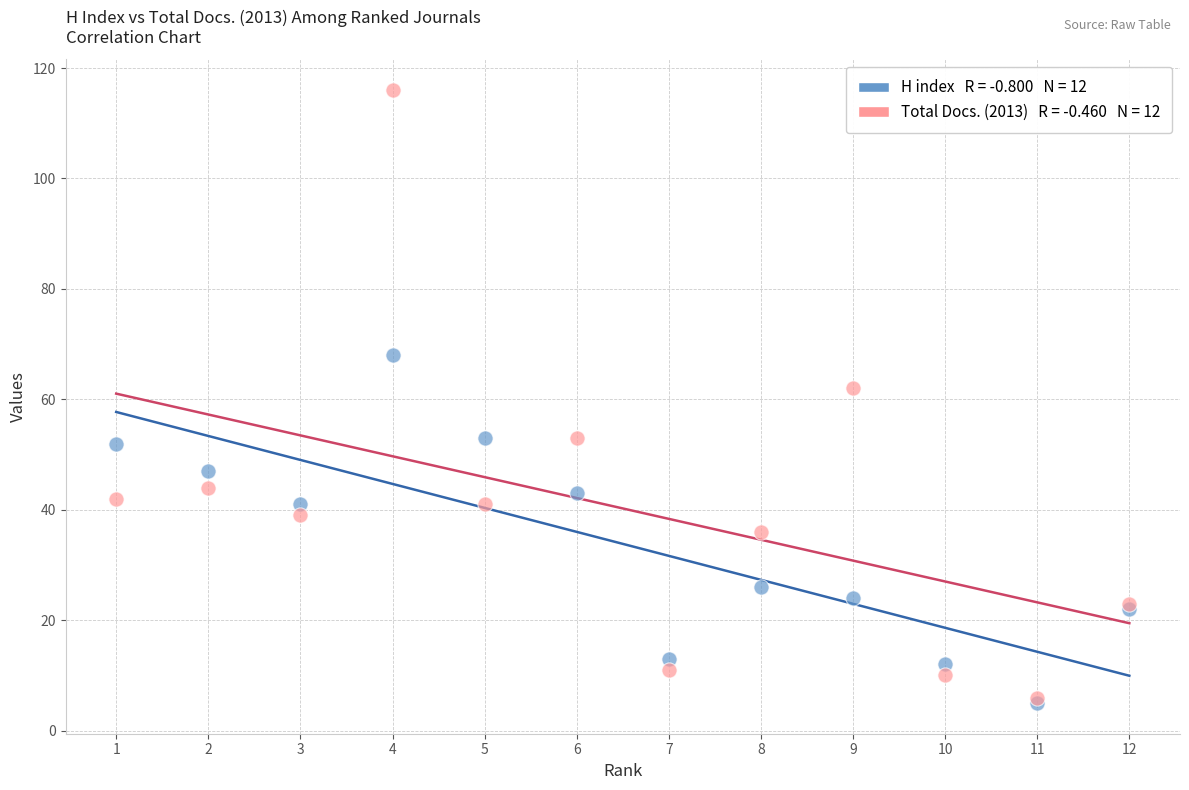

Across all series, what Y value is closest to 60?

62